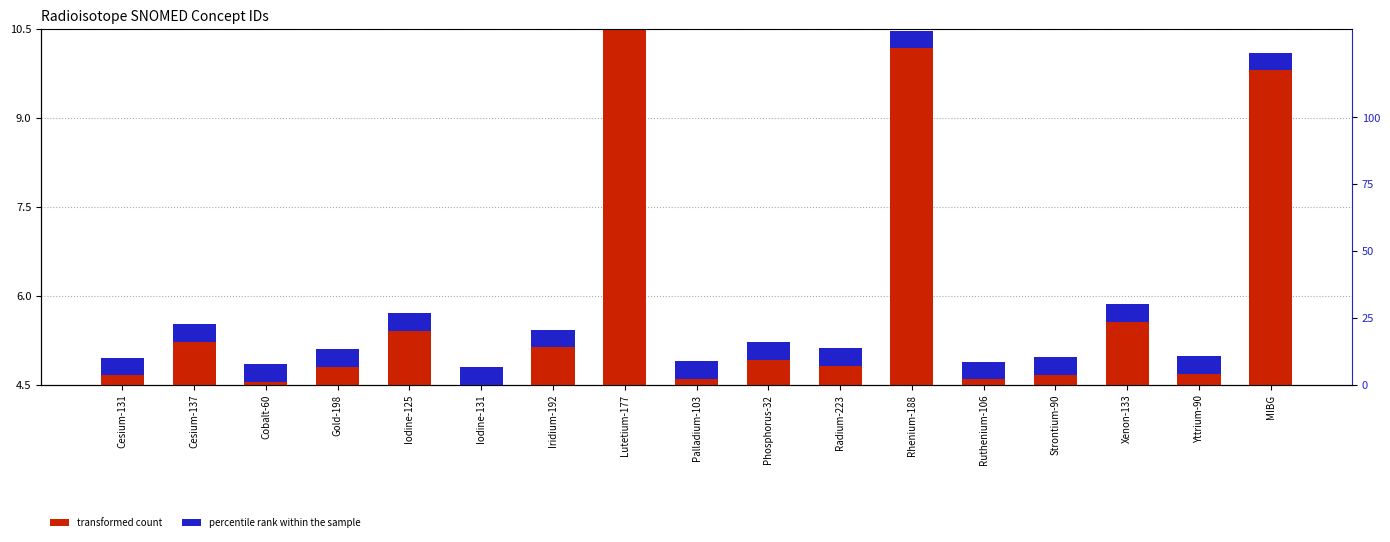

What is the label of the 1st bar from the left?

Cesium-131